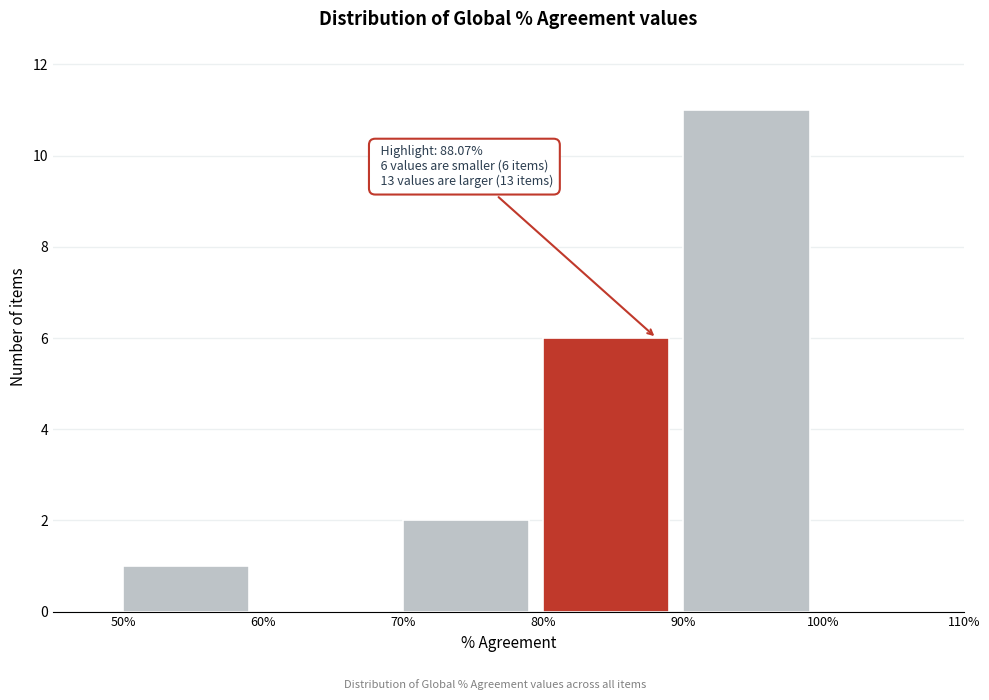

Over which range of the x-axis is the bar tallest?

90% to 100%